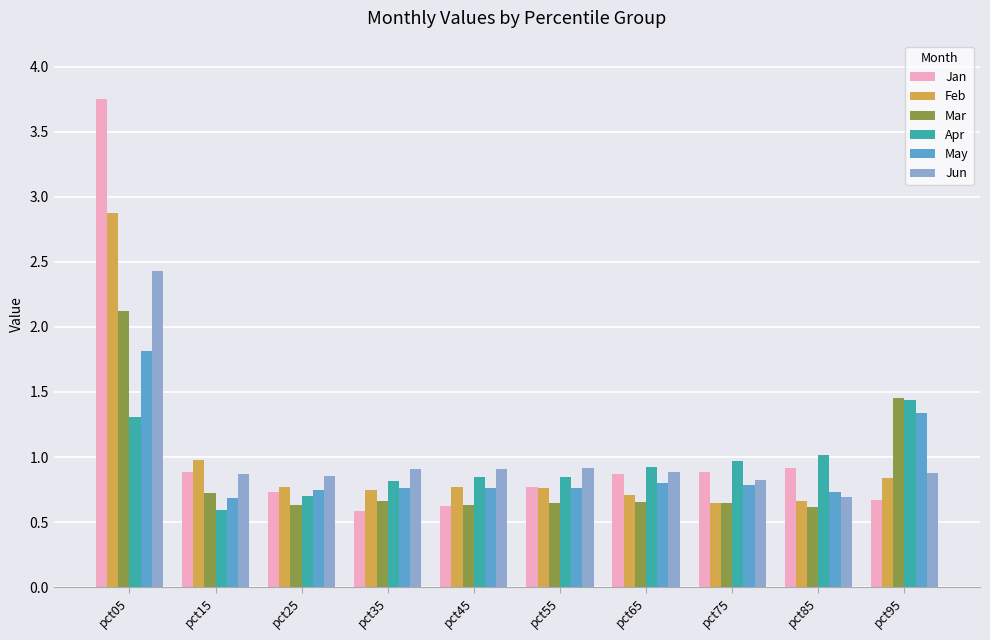

What is the total value across all series at pct35?

4.5